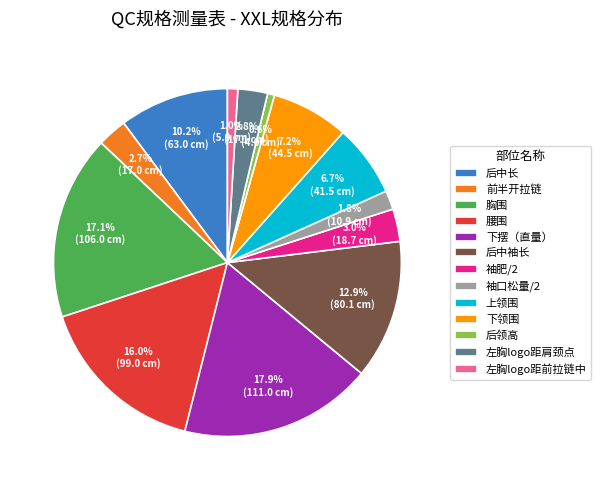

Is it true that 前半开拉链 is 3% of the pie?

True